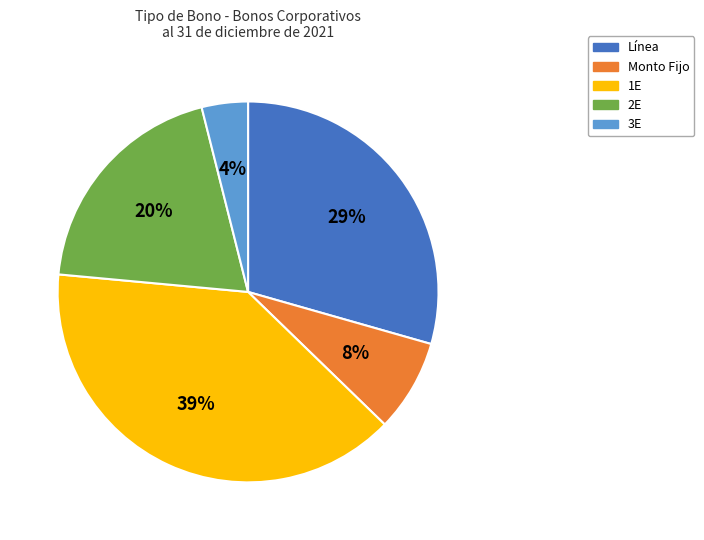

Combined, do 3E and 1E account for over 50%?

No